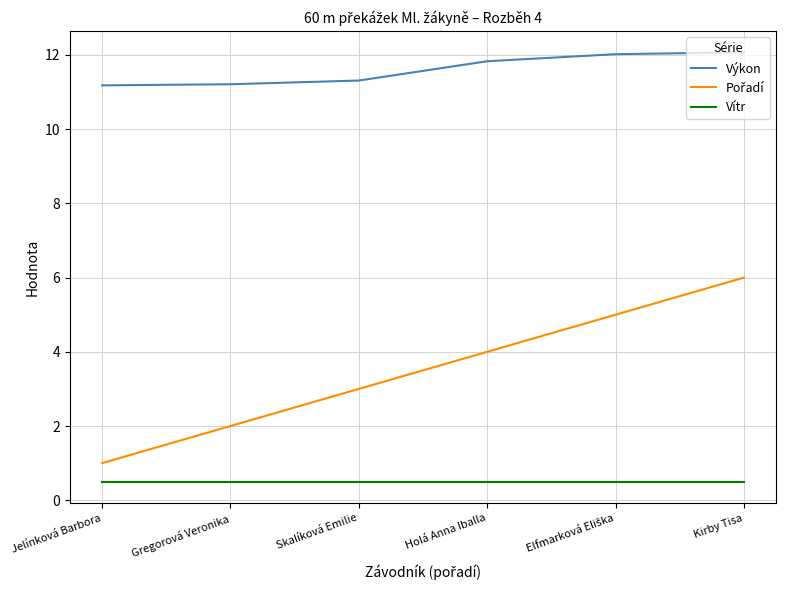

Which series has the largest total across all categories?

Výkon